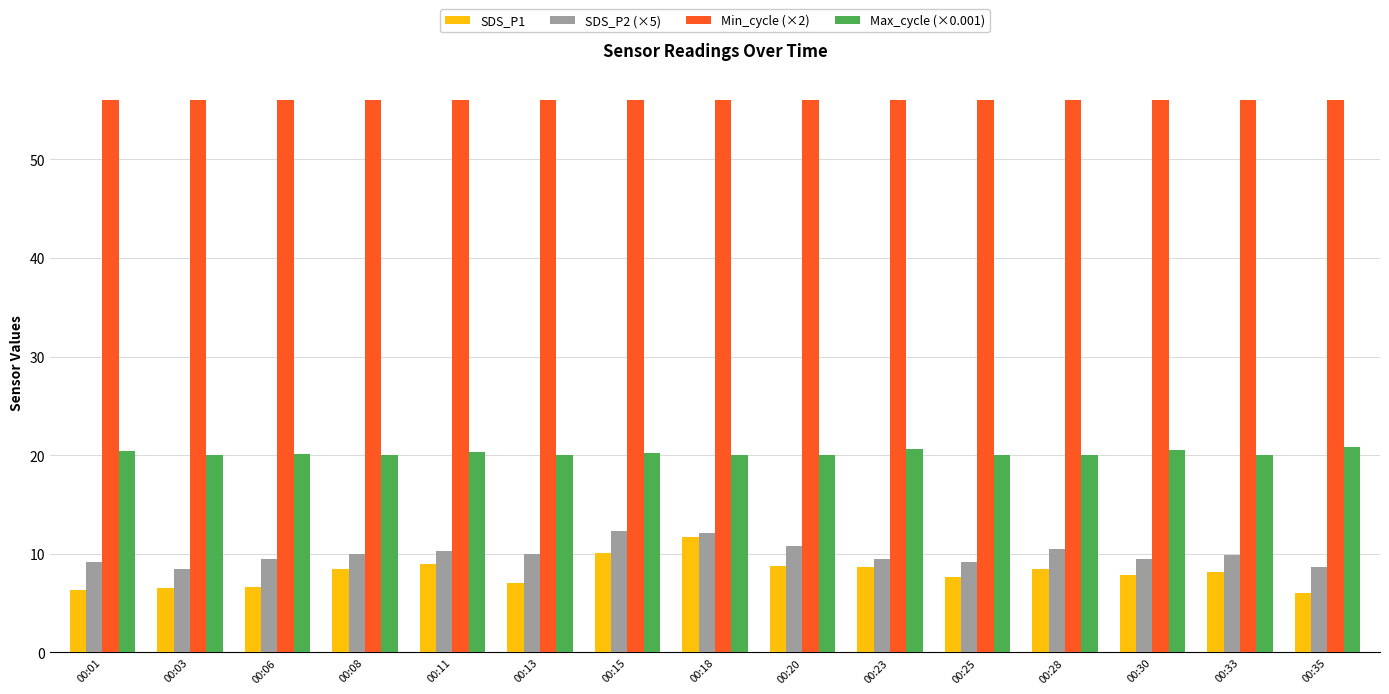

How many data points does each series have?

15